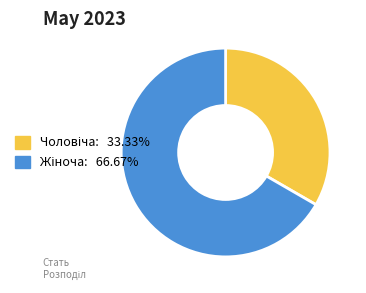

To the nearest percent, what is the difference between the largest and smallest slice percentages?

33%